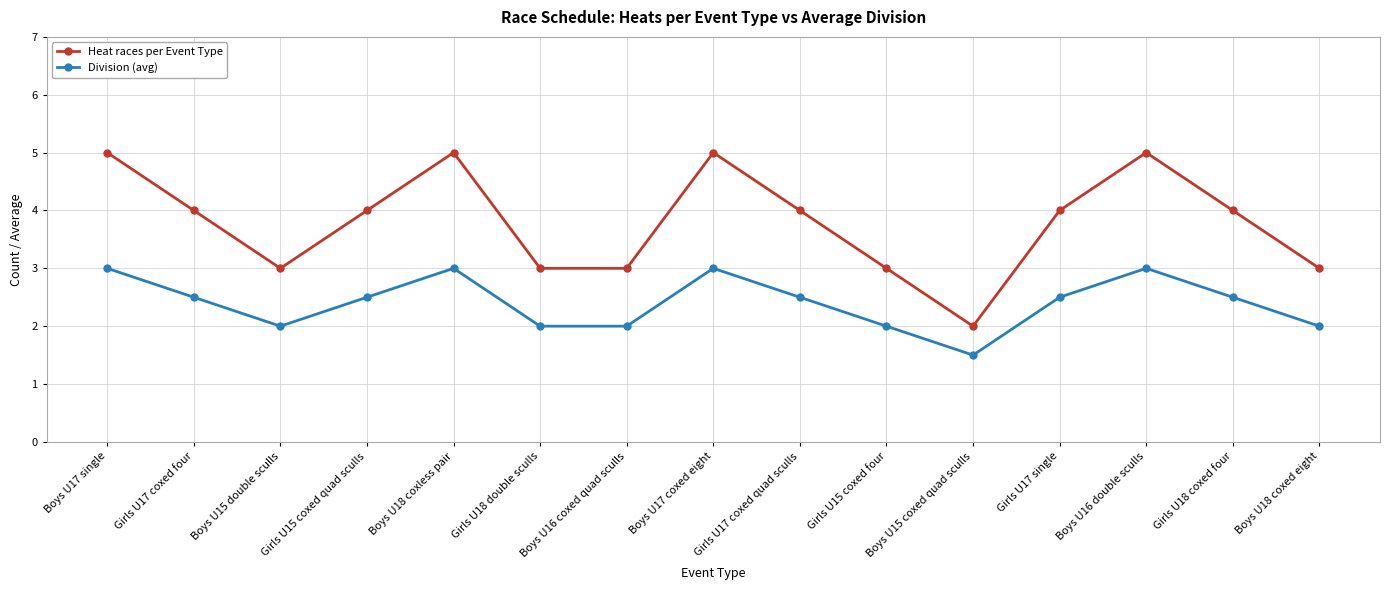

Where is the first local maximum for Division (avg)?

Boys U18 coxless pair